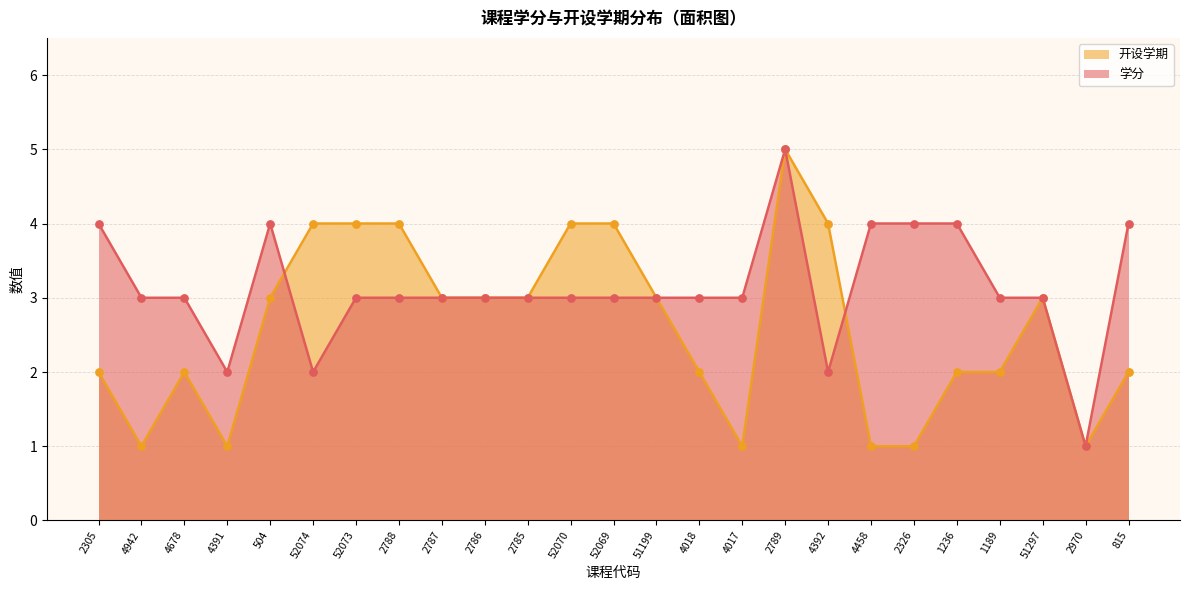

What are all the series names shown in the legend?

开设学期, 学分